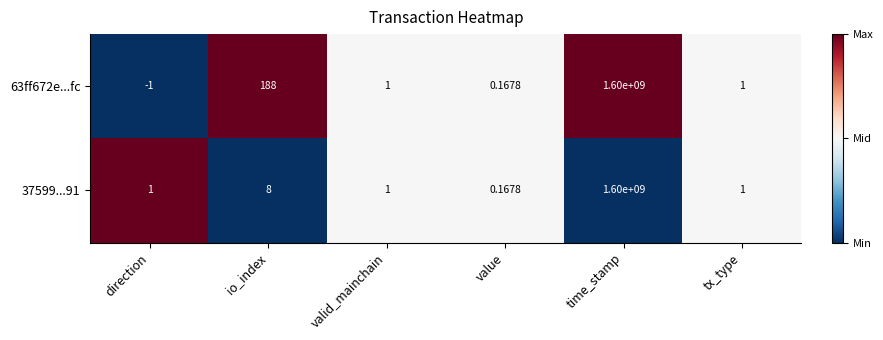

What is the spread (max minus min) of values at time_stamp?

0.0